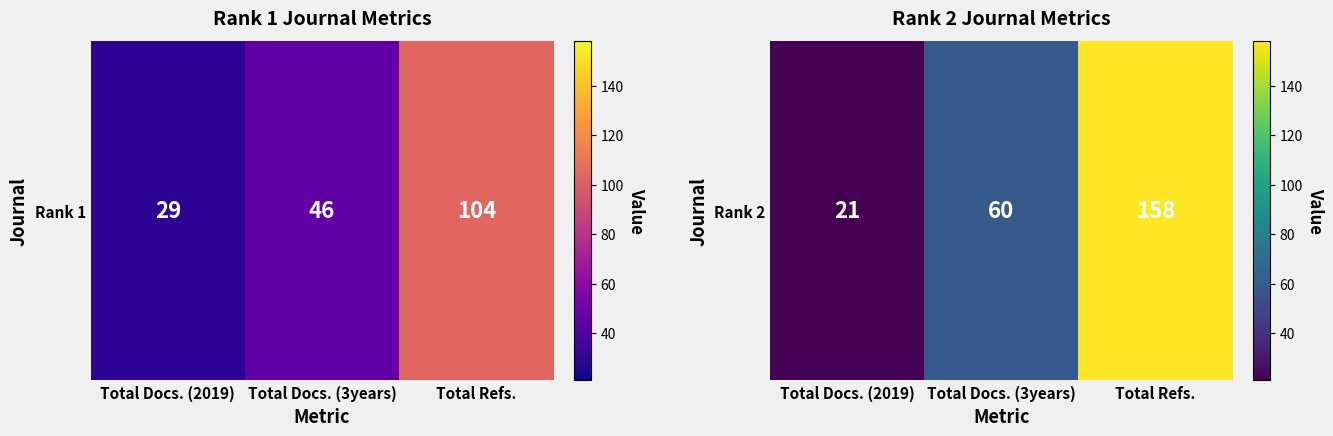

Rank the categories by value from lowest to highest.

Total Docs. (2019), Total Docs. (3years), Total Refs.